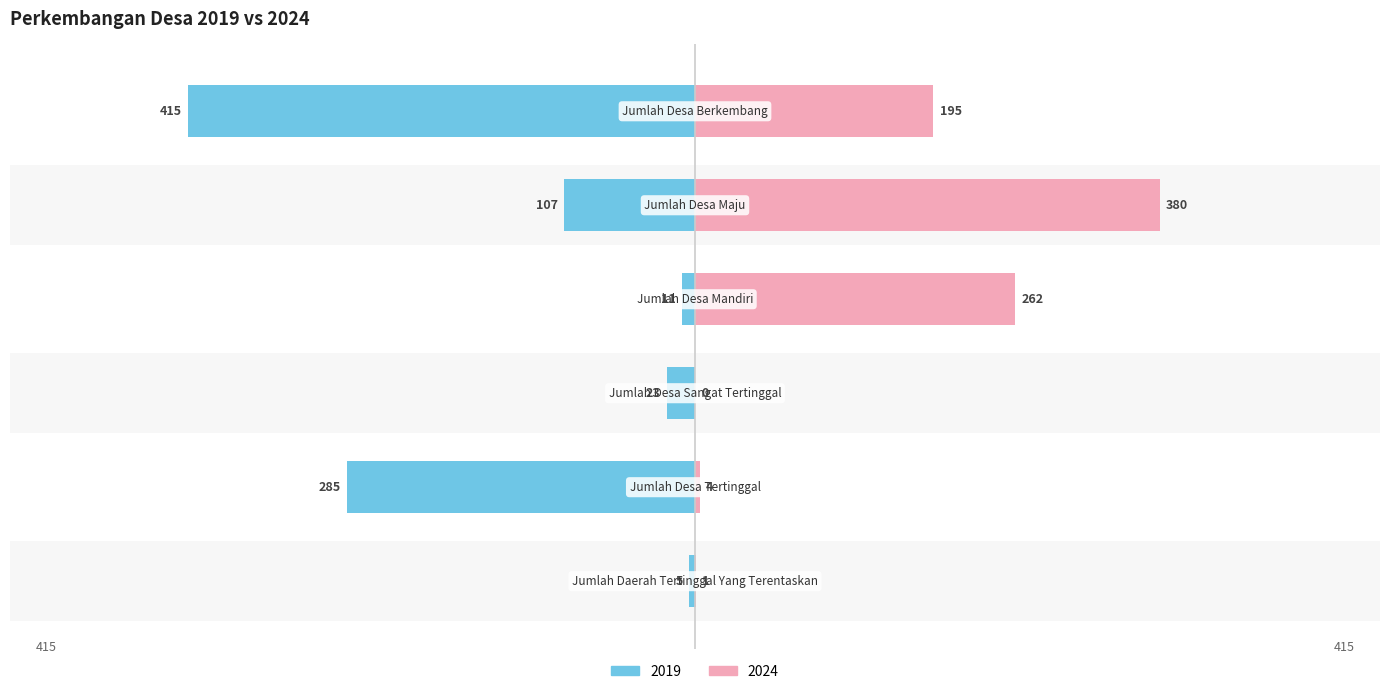

Where is 2024 nearest to the value 190?

Jumlah Desa Berkembang